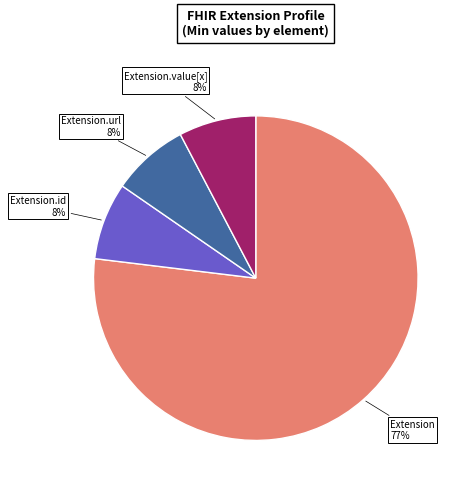

To the nearest percent, what is the average slice percentage?

25%